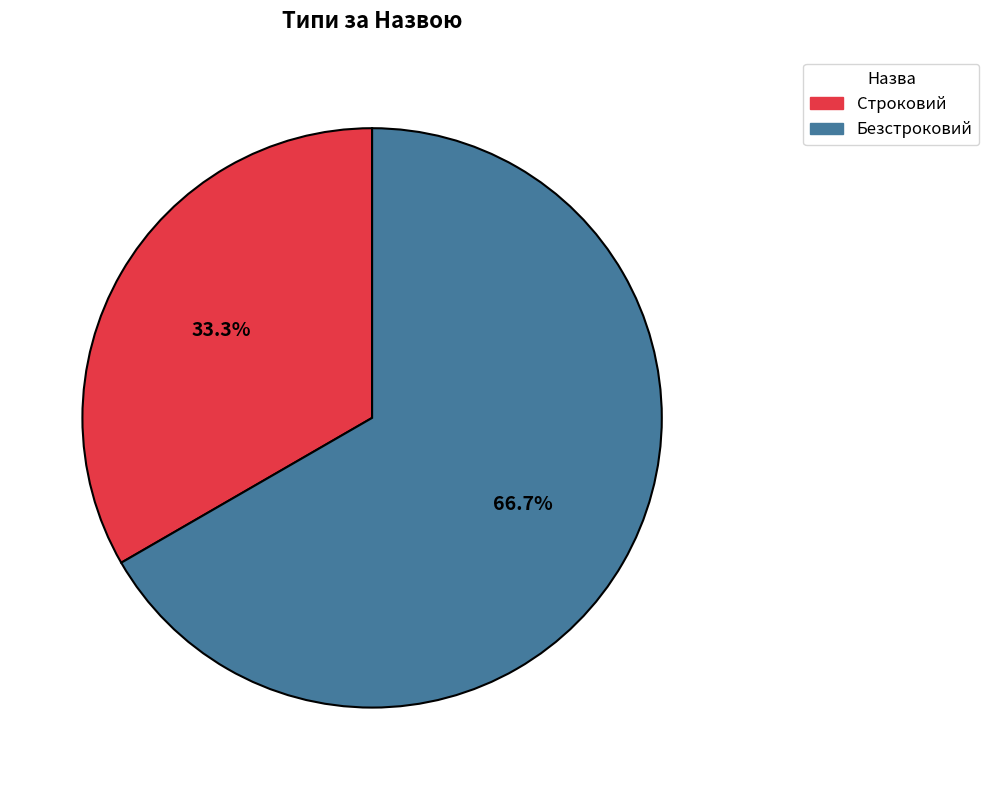

To the nearest percent, what portion does Безстроковий represent?

67%